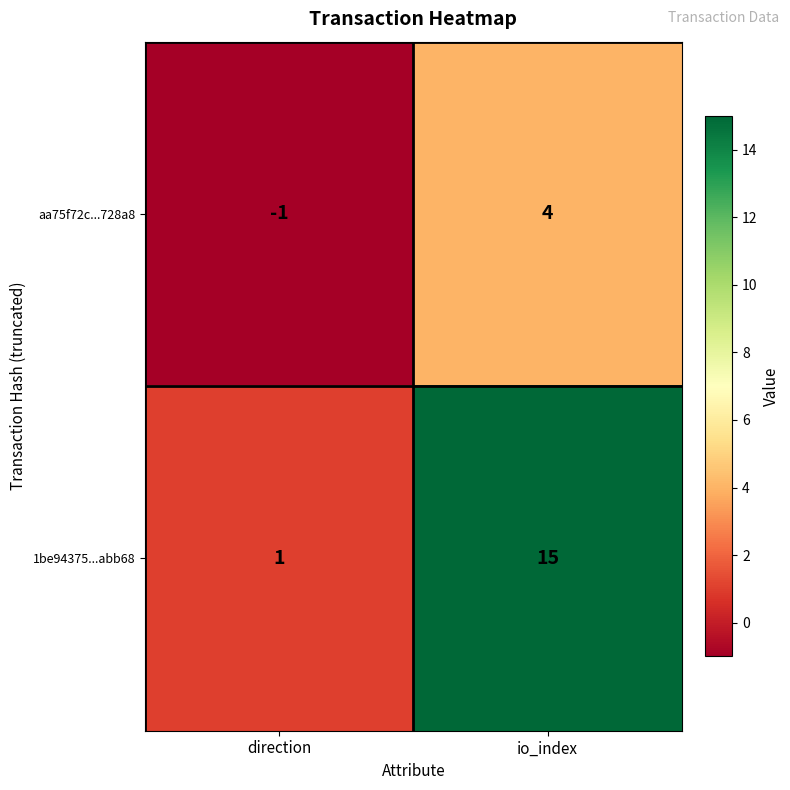

Where is 1be94375...abb68 nearest to the value 8?

direction